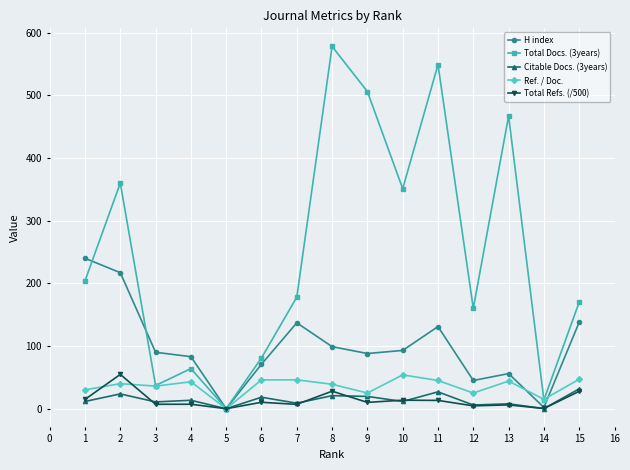

What is the difference between the H index values at 12 and 8?

54.0